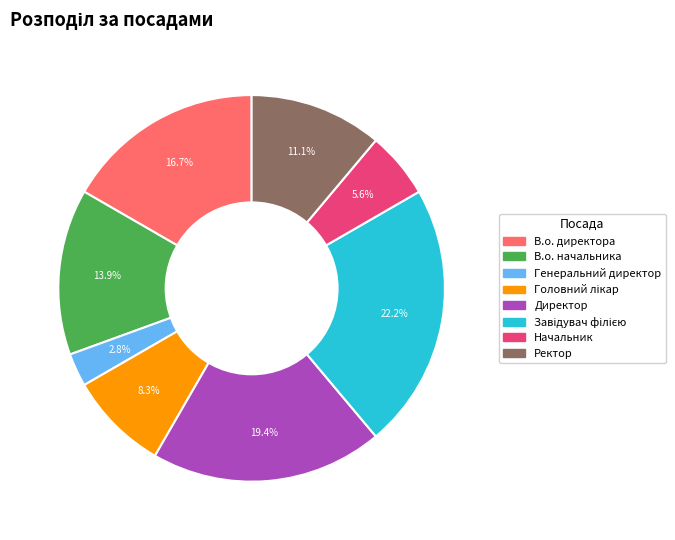

What percentage is the В.о. директора slice, to the nearest percent?

17%